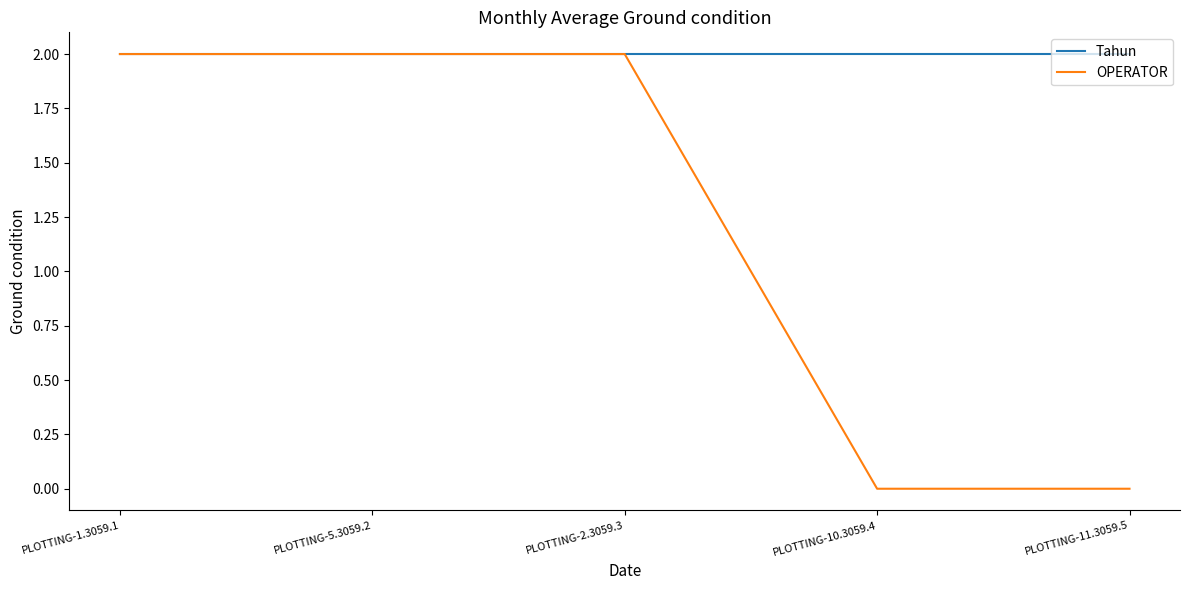

What is the highest value of the OPERATOR series?

2